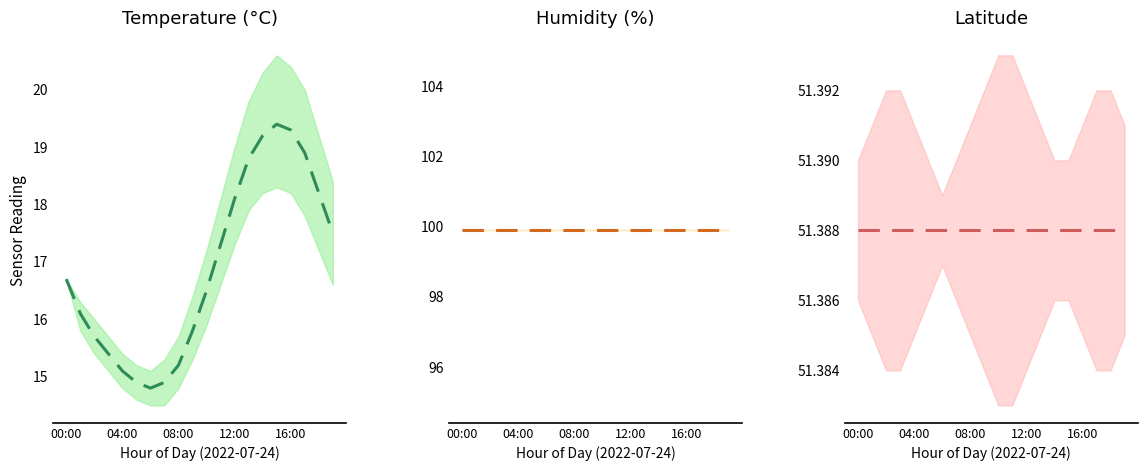

What is the label of the 10th point from the left?

9